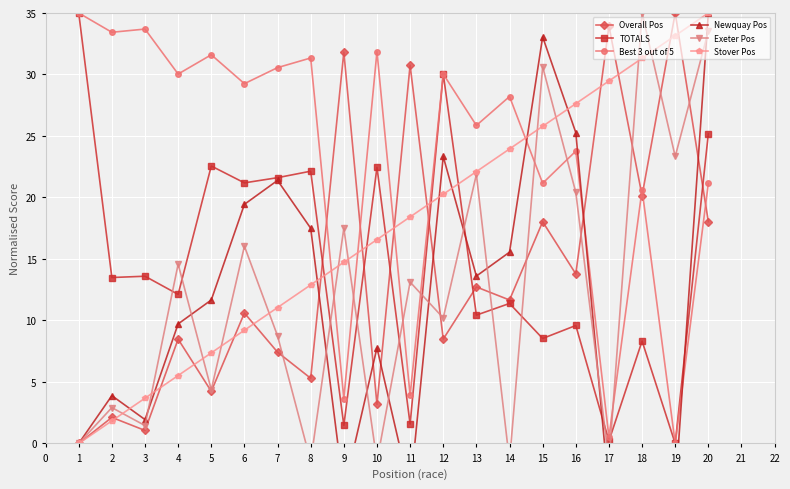

How many times do Stover Pos and Best 3 out of 5 cross each other?

5